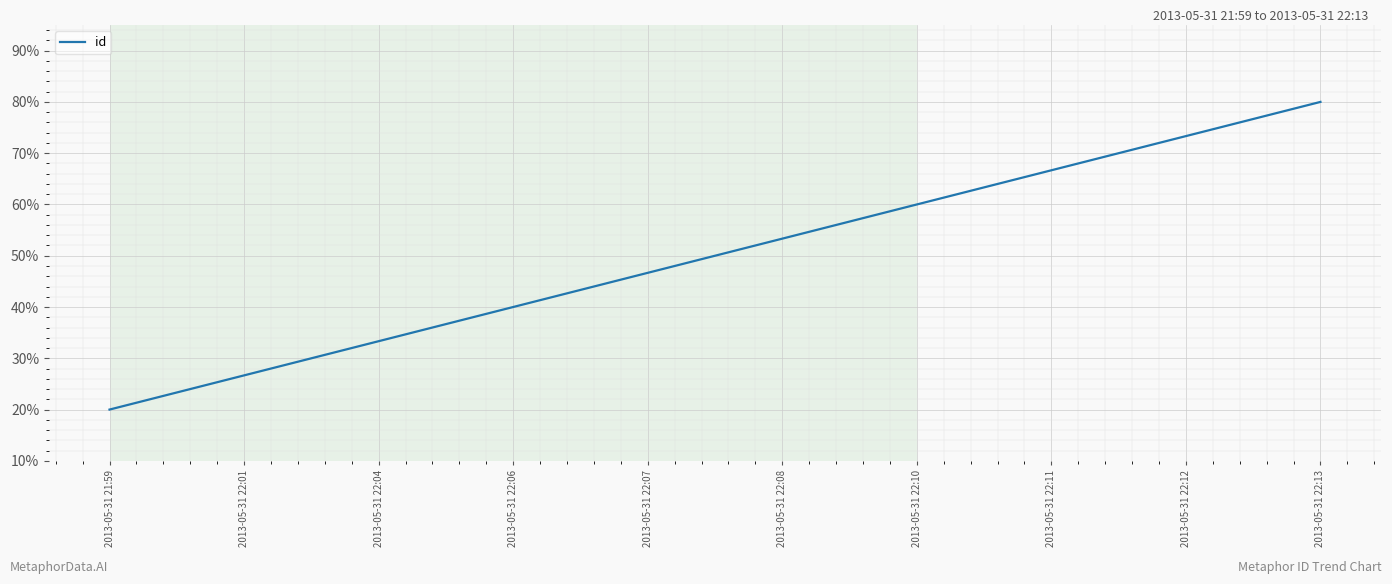

How many lines are shown in the chart?

1